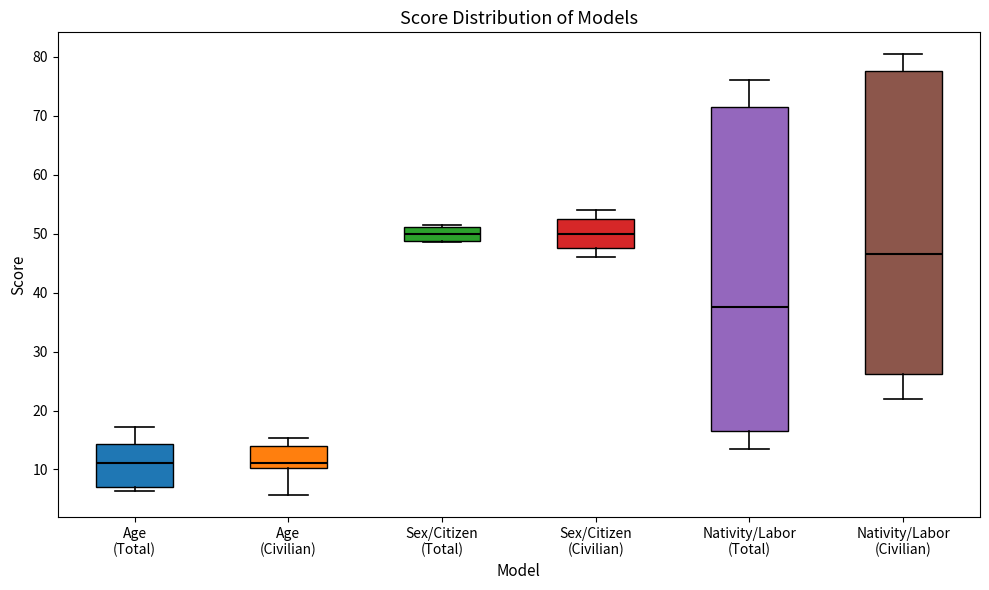

Where is the upper edge of the box for Nativity/Labor (Civilian) on the y-axis? The values are not printed on the chart, so give them approximately, as read against the axis.

78